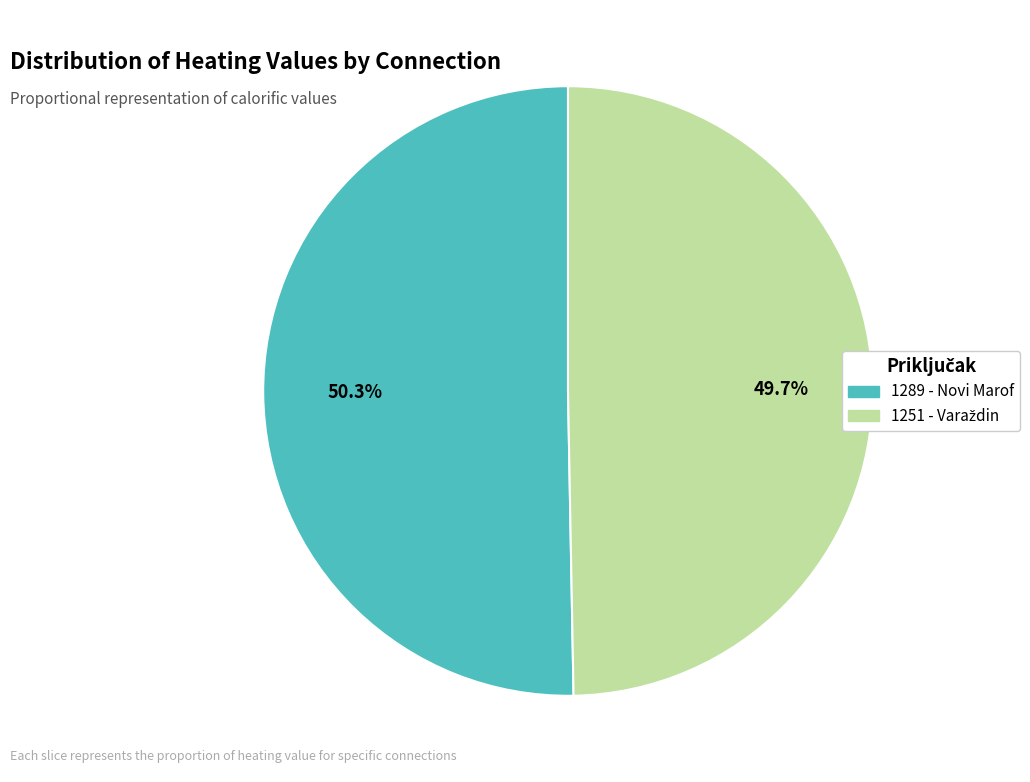

What is the largest slice in the pie chart?

1289 - Novi Marof